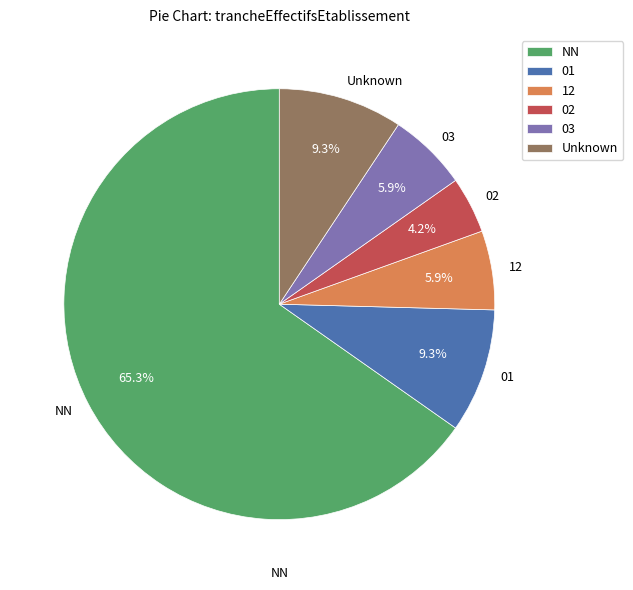

Which slice is the largest?

NN